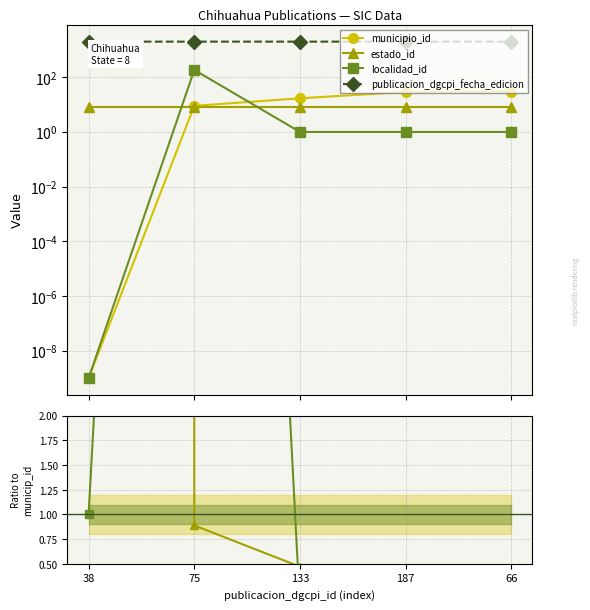

Rank the categories by estado_id value from highest to lowest.

38, 75, 133, 187, 66